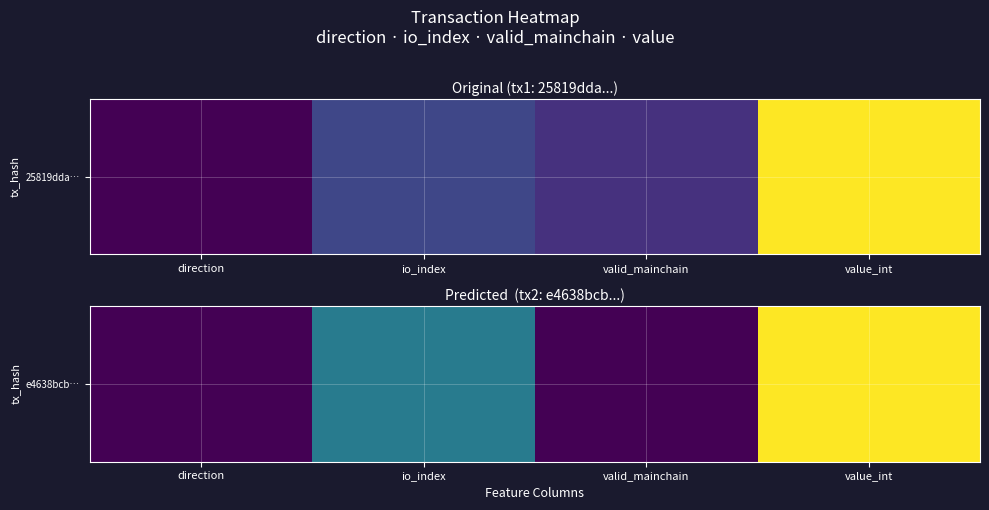

Rank the categories by value from lowest to highest.

direction, valid_mainchain, io_index, value_int